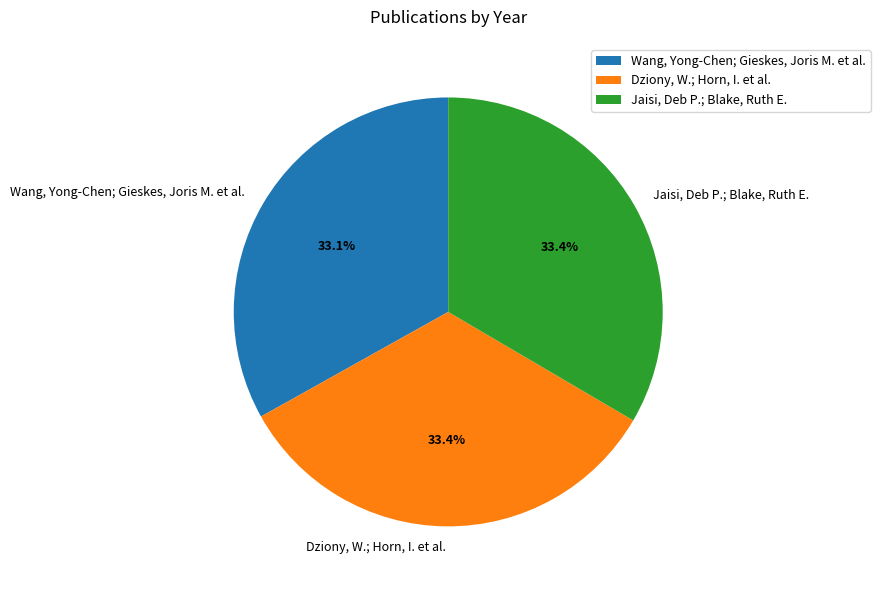

Approximately how many times larger is the value at Jaisi, Deb P.; Blake, Ruth E. compared to Wang, Yong-Chen; Gieskes, Joris M. et al.?

1.0